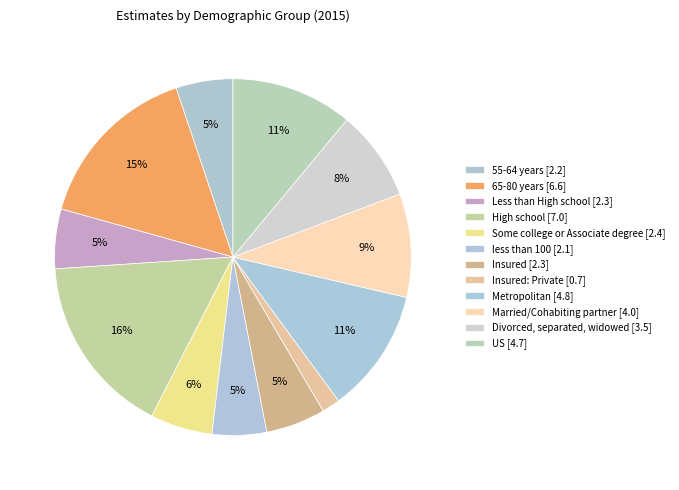

Which slice is the smallest?

Insured: Private